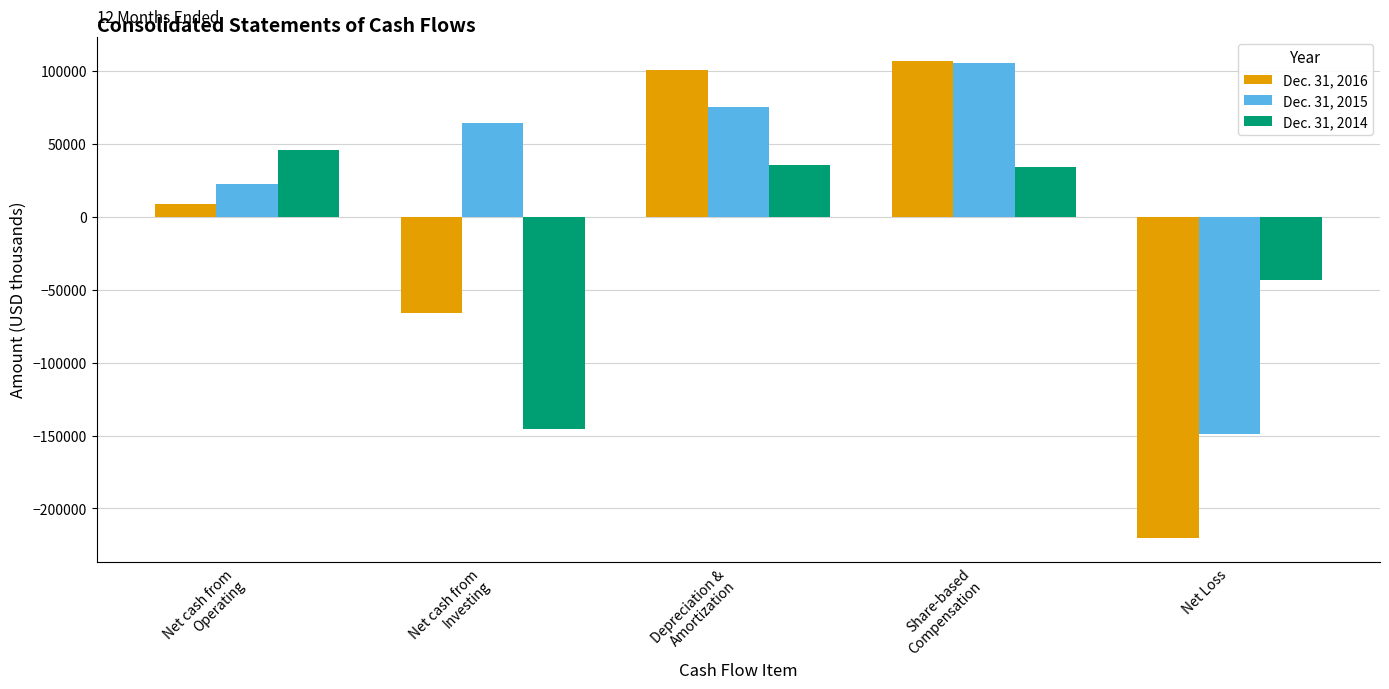

How many values in the Dec. 31, 2016 series are below 8645?

2